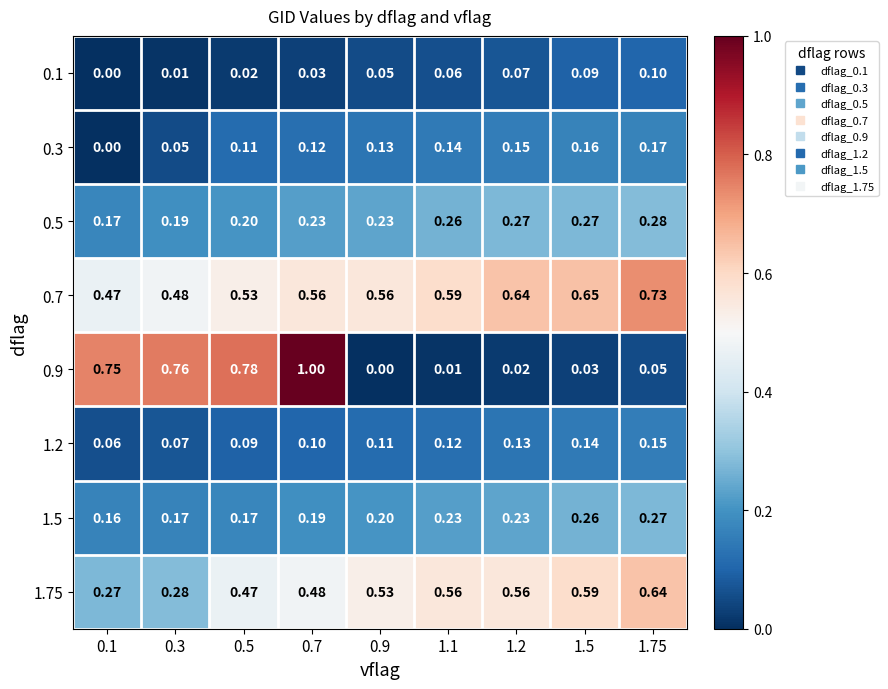

Is the value of 0.1 at 0.7 greater than the value of 0.5 at 0.5?

No